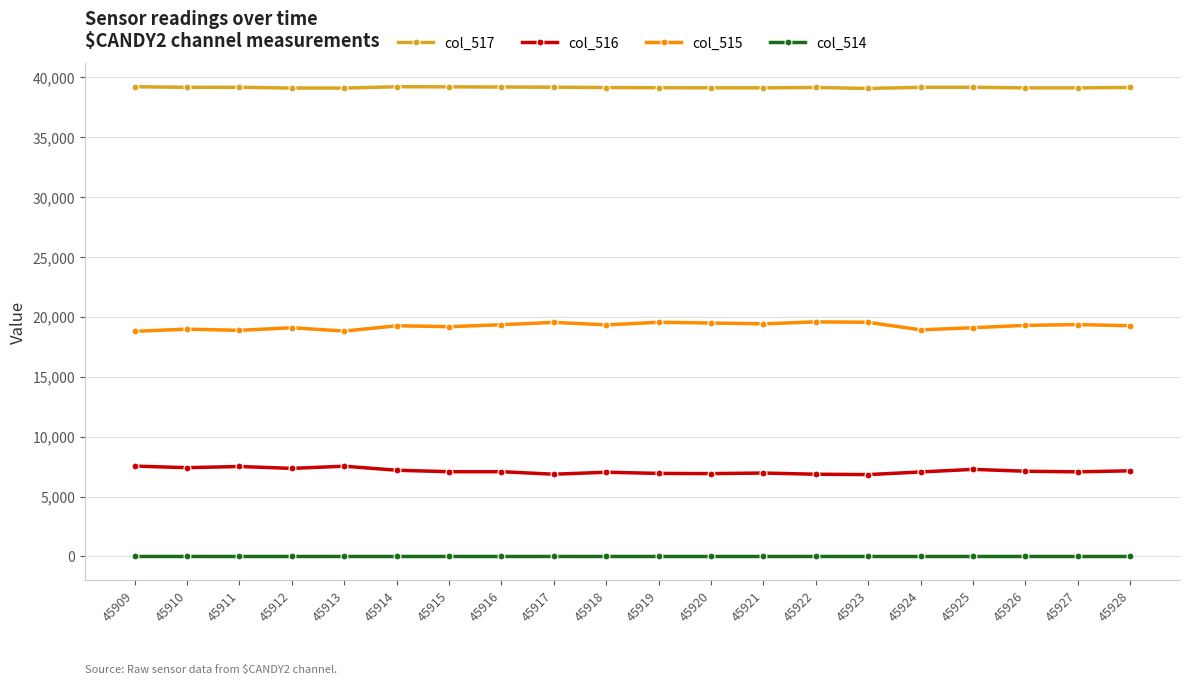

What is the spread (max minus min) of values at 45927?

39106